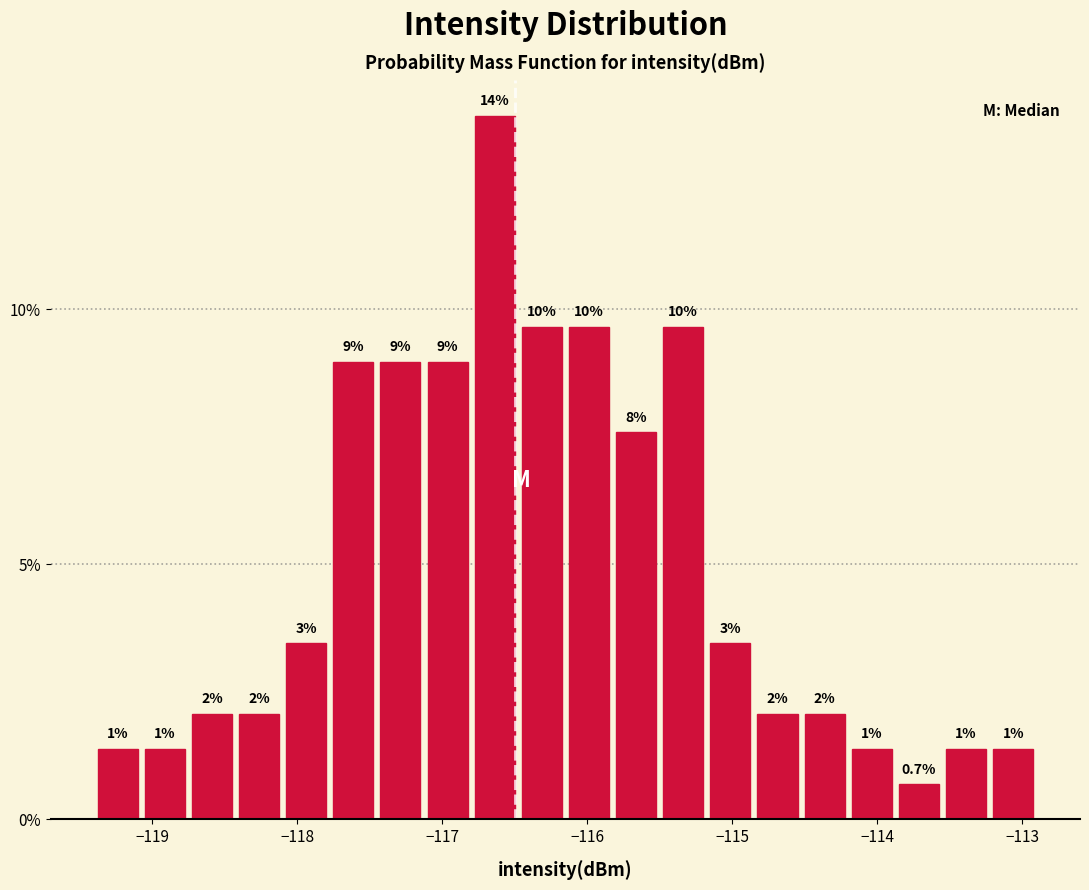

Around what value on the x-axis is the tallest bar? Give the approximate position of its centre, as read against the axis.

-116.6